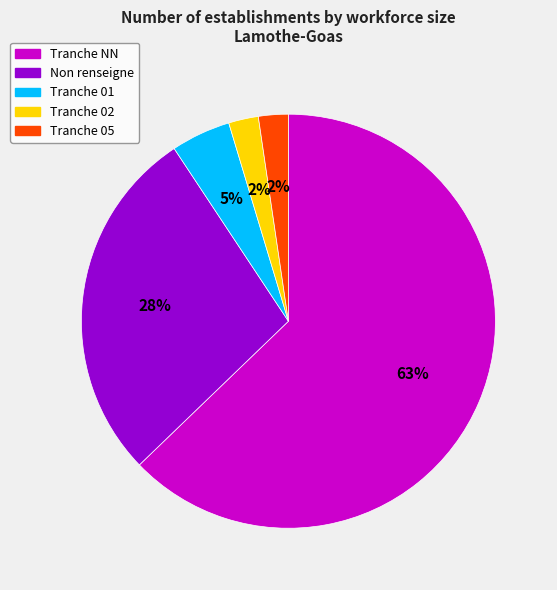

Which category accounts for the majority?

Tranche NN